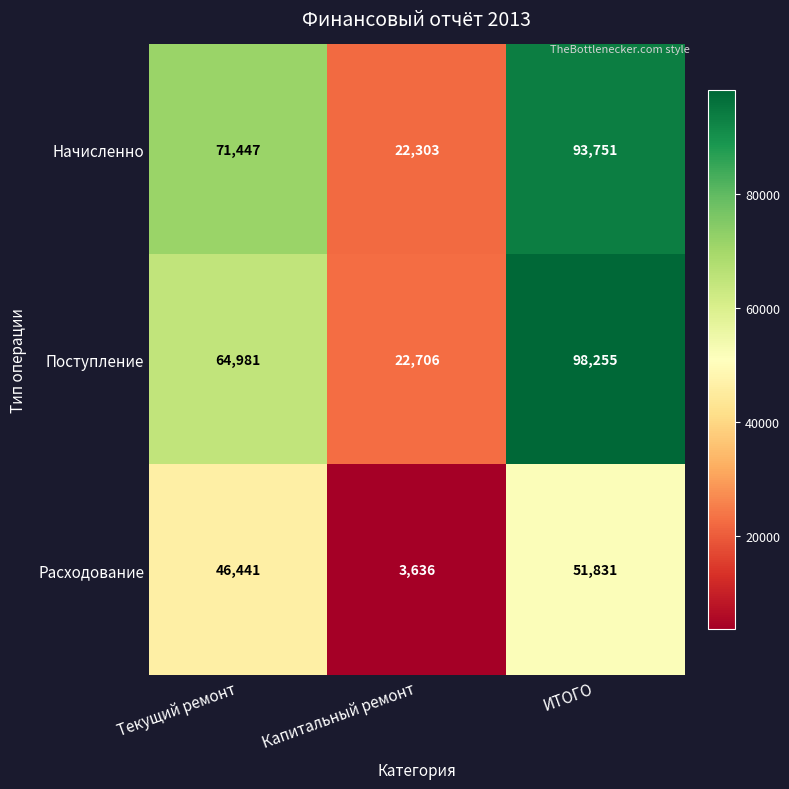

Rank the categories by Расходование value from highest to lowest.

ИТОГО, Текущий ремонт, Капитальный ремонт